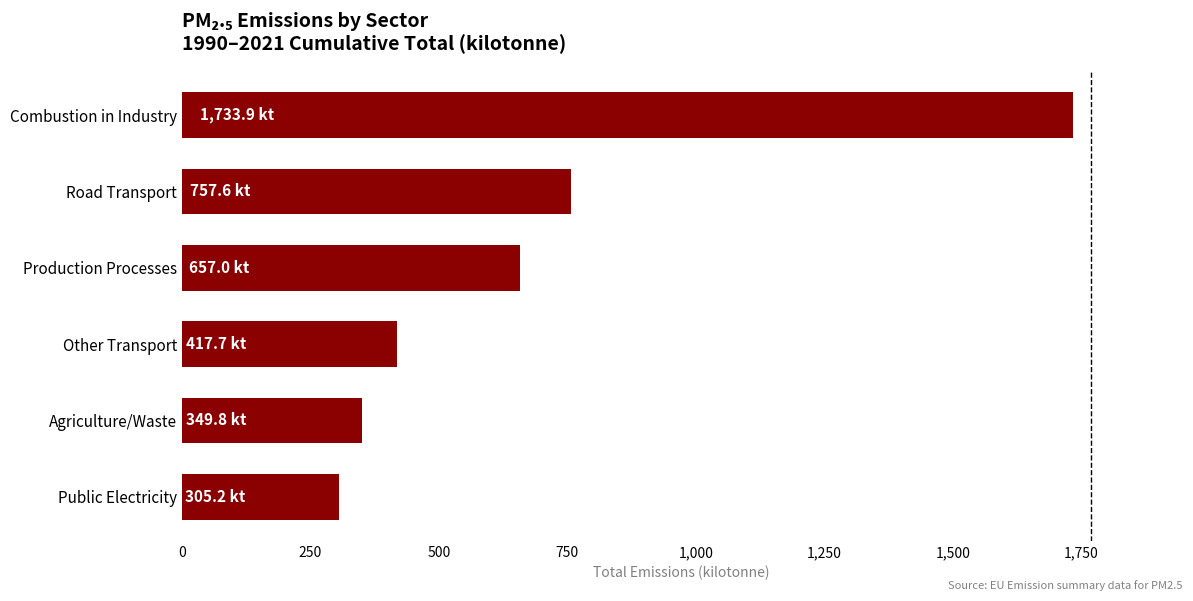

Reading bottom to top, list all the values displayed in this chart.

305.2	349.8	417.7	657.0	757.6	1733.9